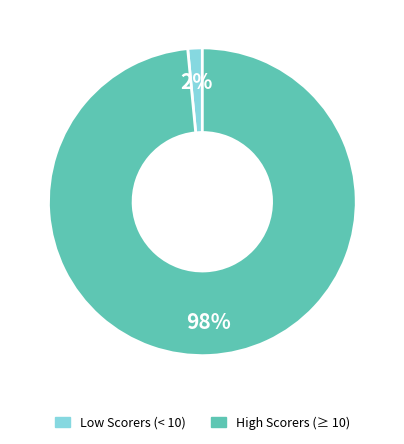

Count the number of slices in the pie.

2